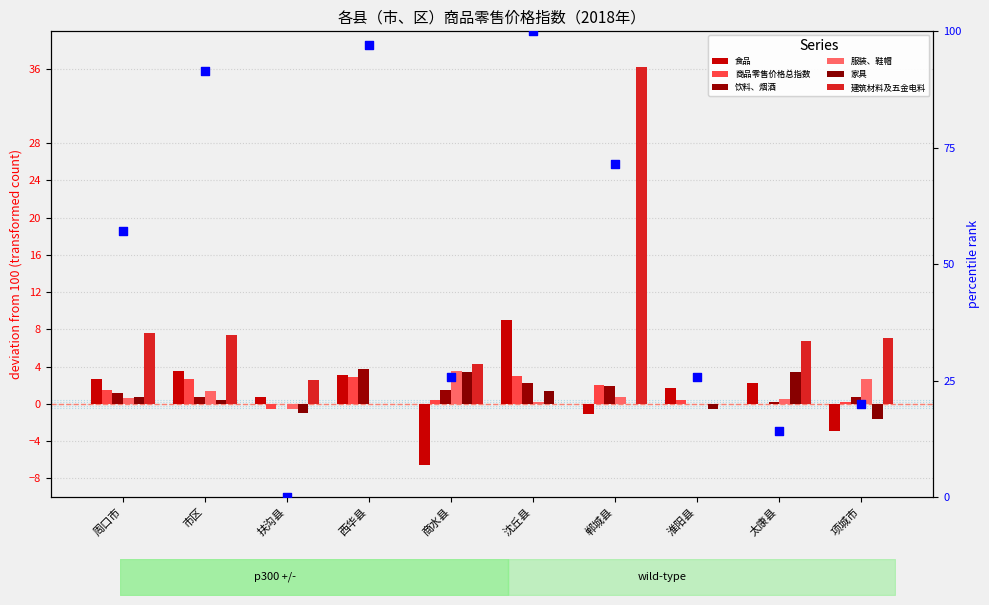

At how many categories does at least one series exceed 28?

1